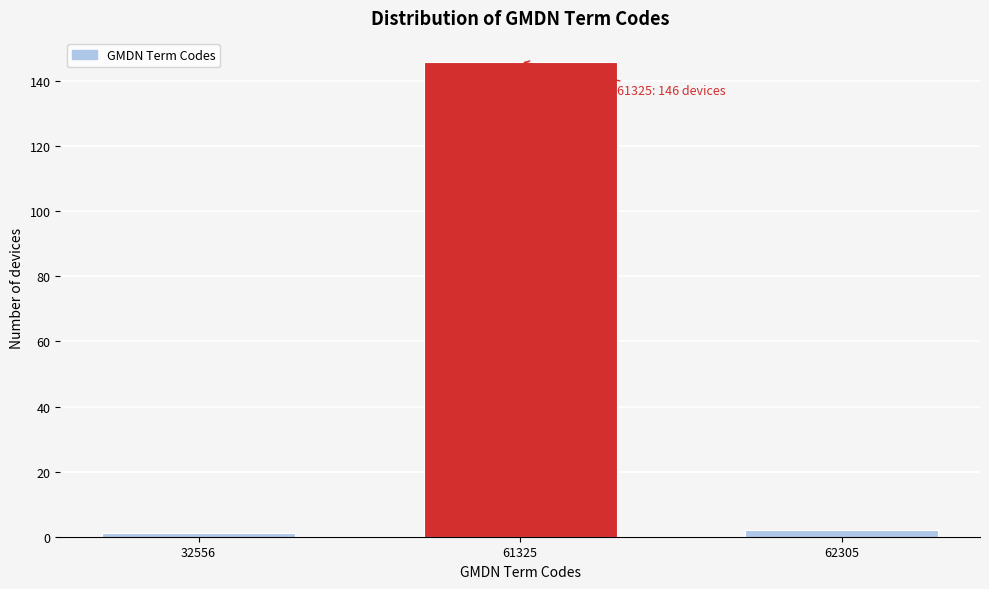

Reading right to left, extract all data points from this chart.

2	146	1